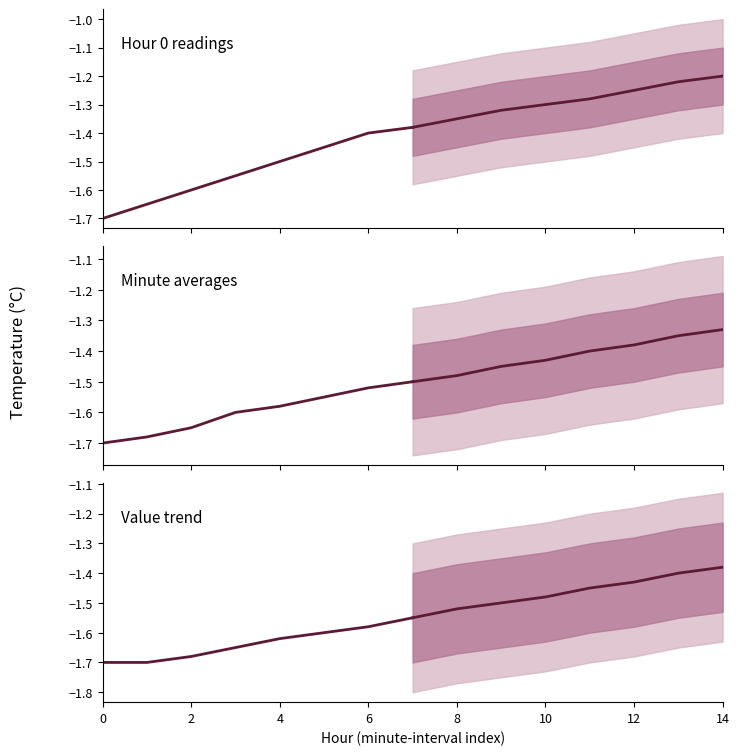

True or false: Hour 0 readings has a value of -0.5 at 14.

False